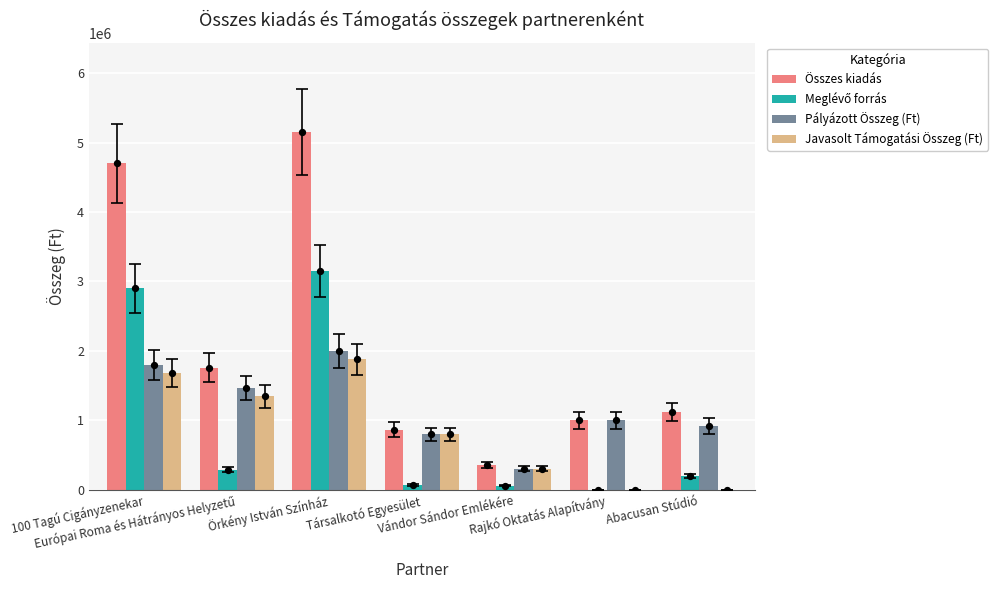

Is the value of Pályázott Összeg (Ft) at Abacusan Stúdió greater than the value of Meglévő forrás at Vándor Sándor Emlékére?

Yes